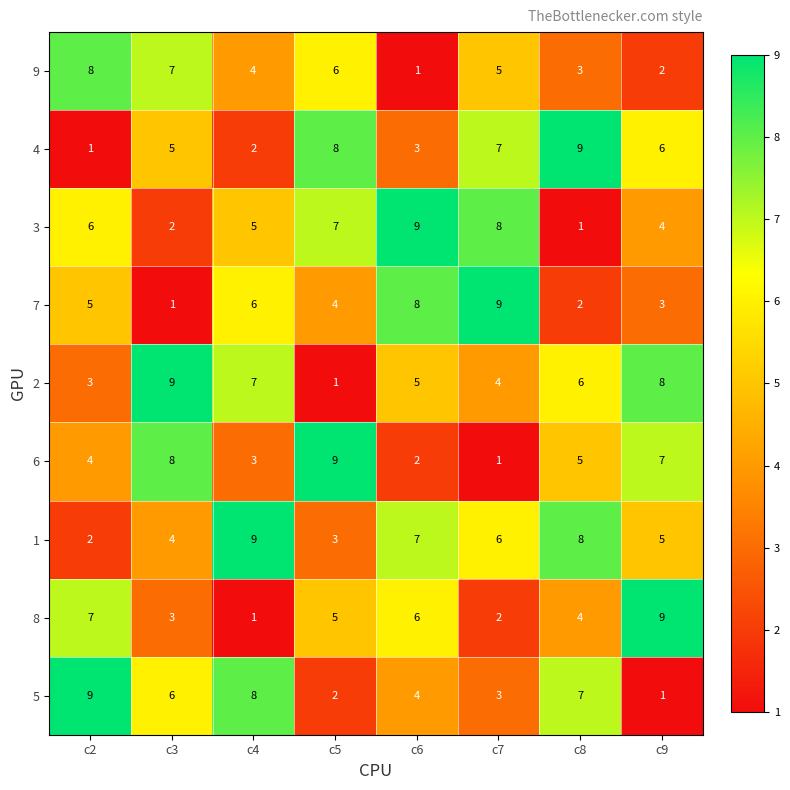

What is the total value across all series at c6?

45